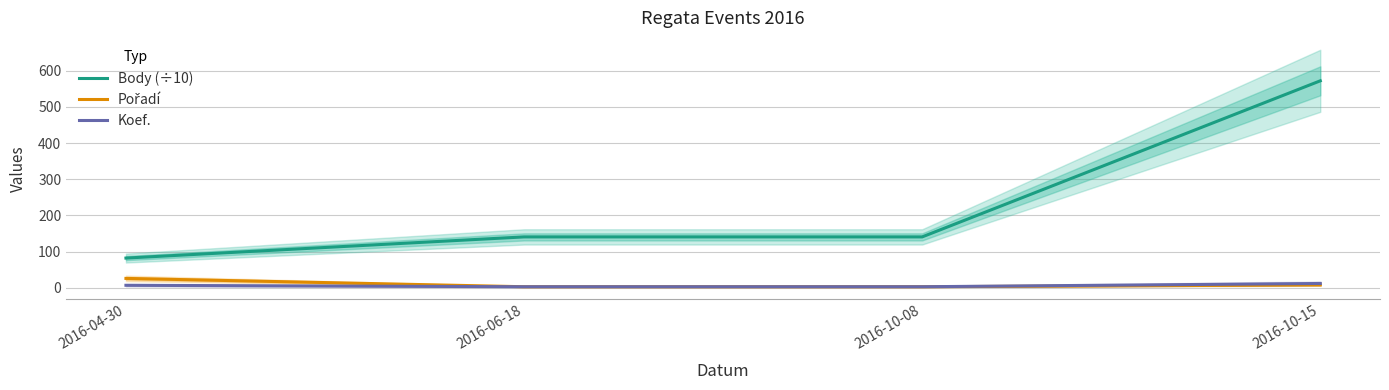

What is the difference between the maximum and minimum values in the Body (÷10) series?

489.8